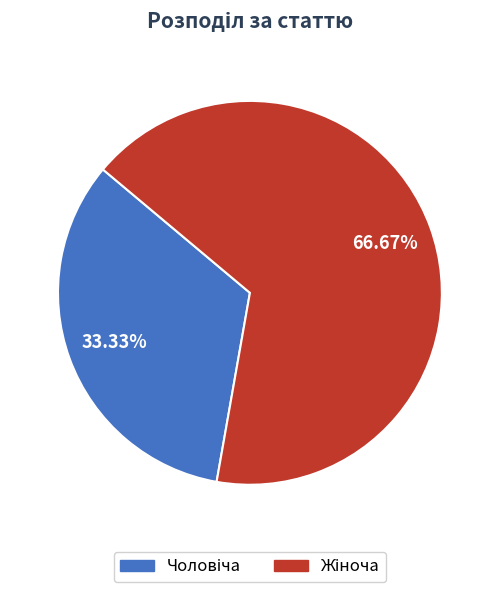

How many slices are in this pie chart?

2